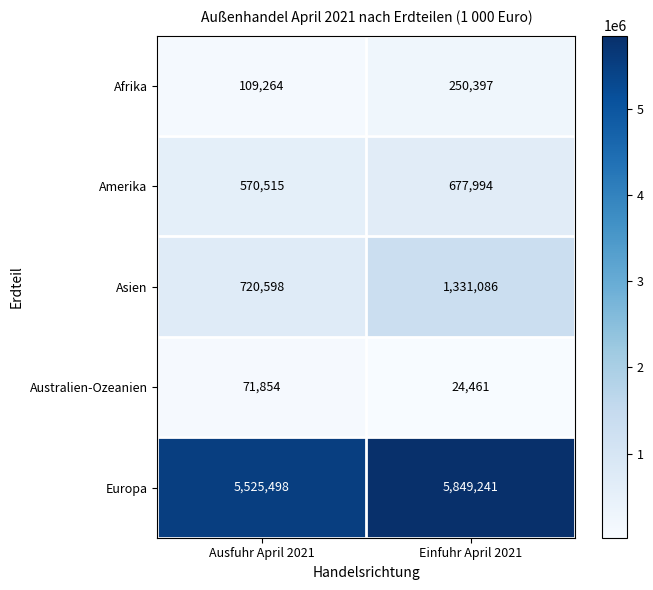

Rank the series at Einfuhr April 2021 from highest to lowest value.

Europa, Asien, Amerika, Afrika, Australien-Ozeanien